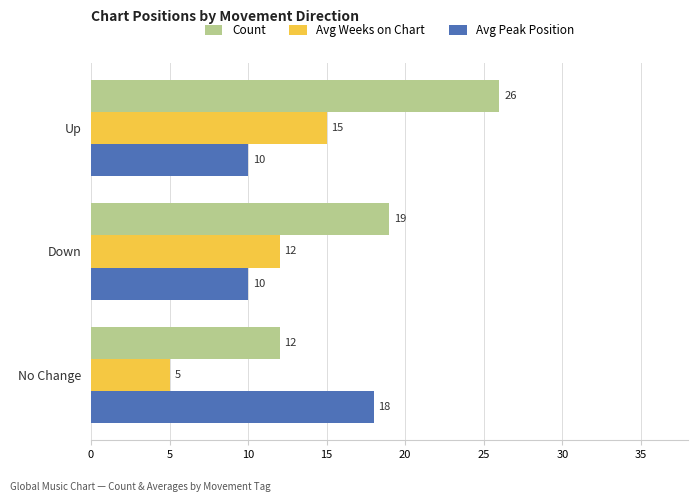

Count the Count values in the range 12 to 26.

3